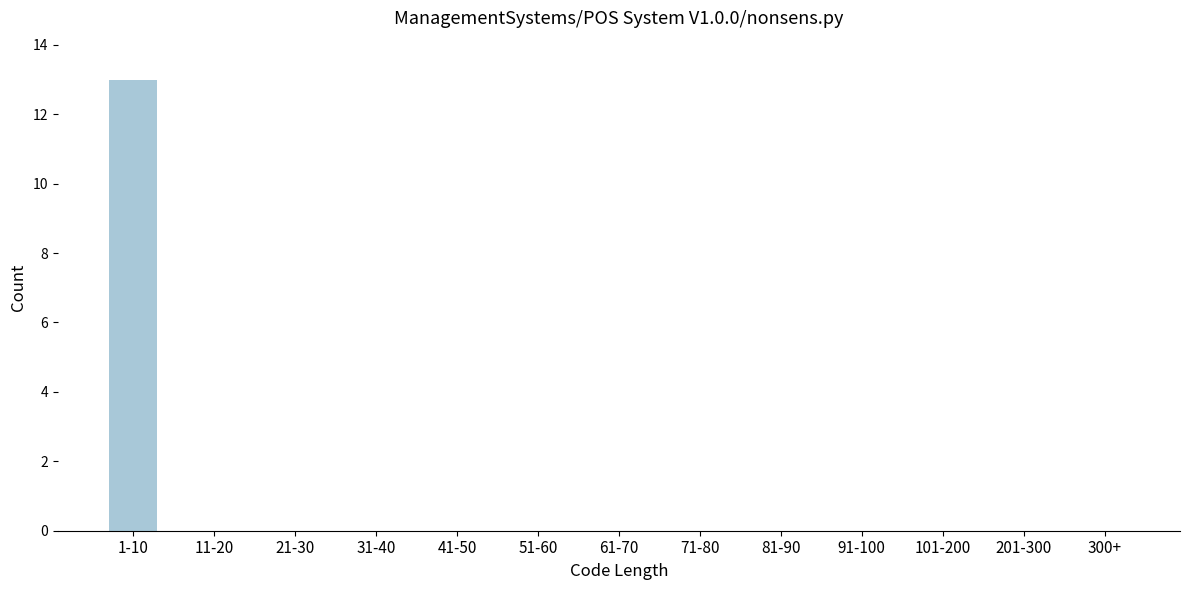

Reading left to right, what are all the values shown in this chart?

1-10=13	11-20=0	21-30=0	31-40=0	41-50=0	51-60=0	61-70=0	71-80=0	81-90=0	91-100=0	101-200=0	201-300=0	300+=0